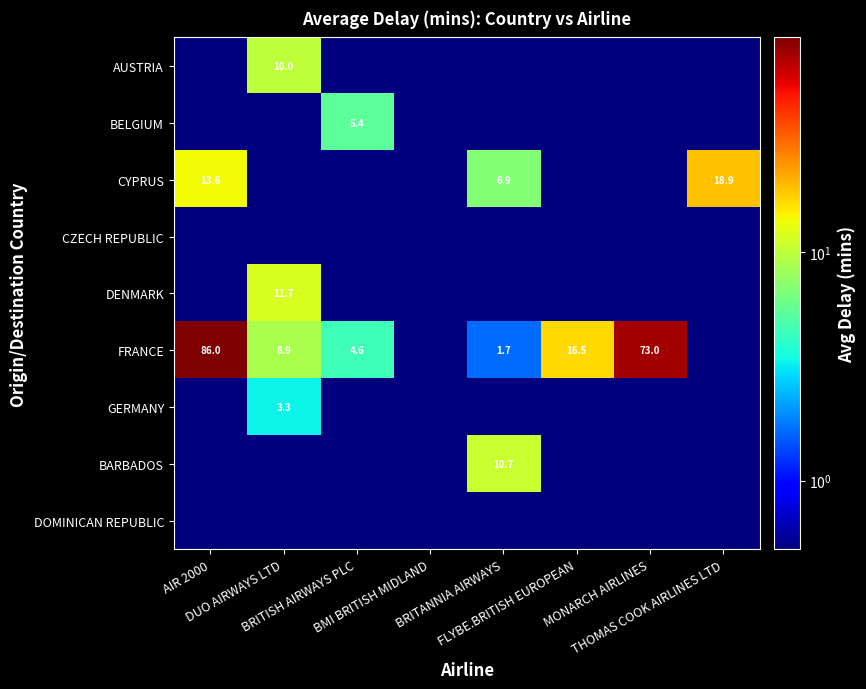

At how many categories does at least one series exceed 28?

2